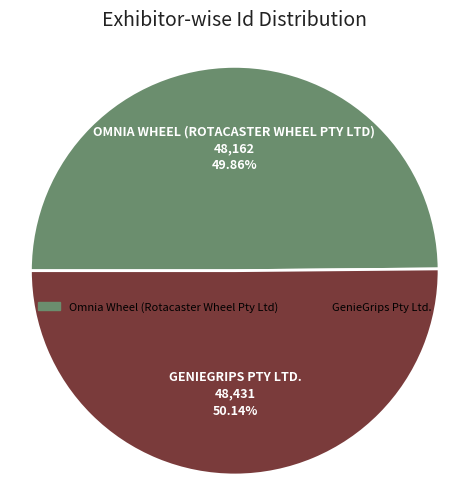

How many slices are in this pie chart?

2